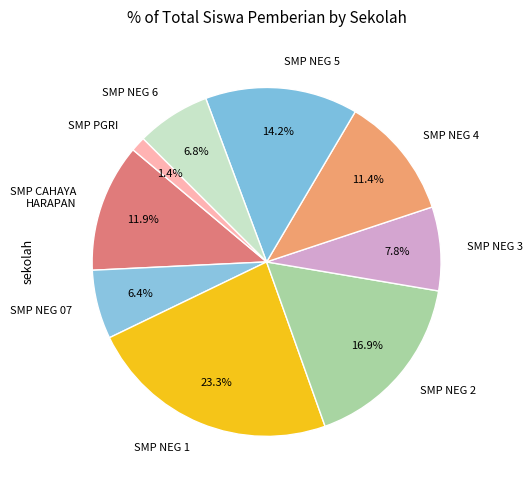

Is the sum of SMP NEG 07 and SMP NEG 6 greater than half?

No